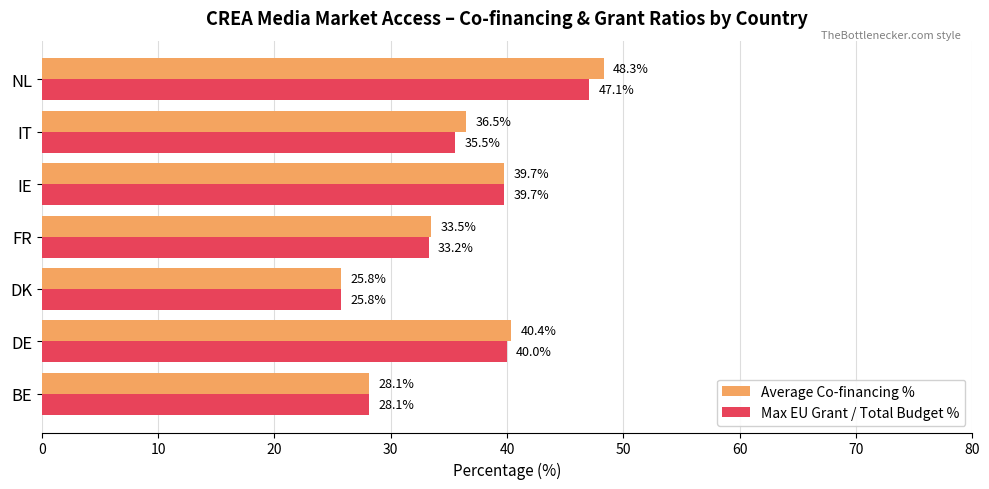

List the series in order of their overall mean, highest first.

Average Co-financing %, Max EU Grant / Total Budget %